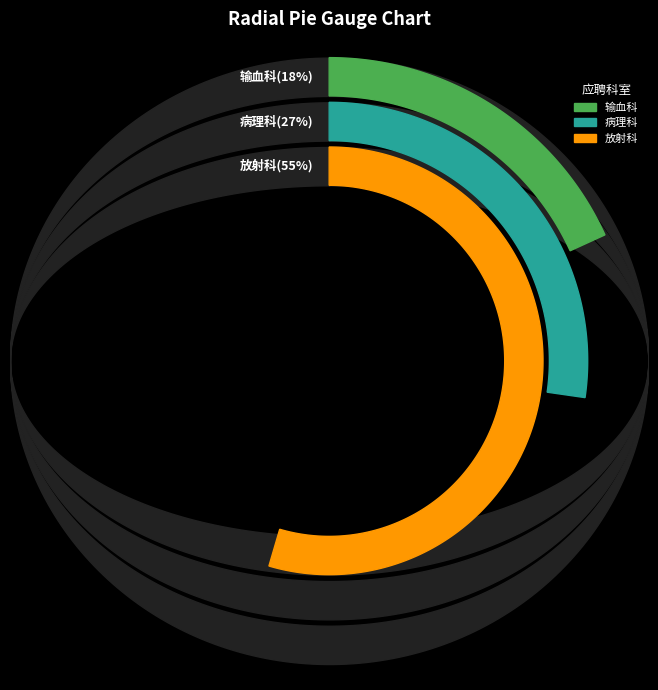

Rank the categories by value from lowest to highest.

输血科, 病理科, 放射科